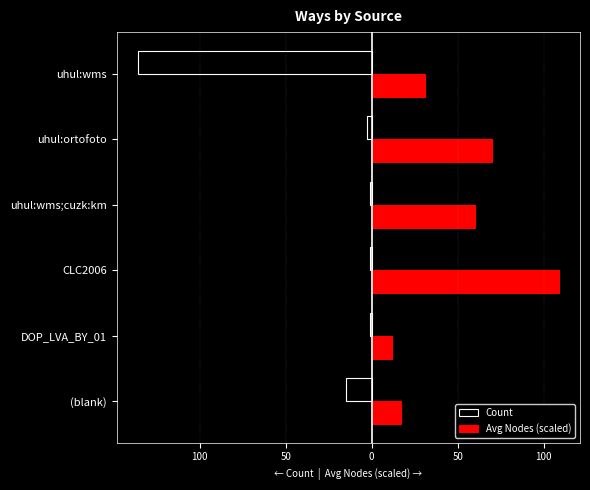

List the series in order of their peak value, lowest first.

Count, Avg Nodes (scaled)